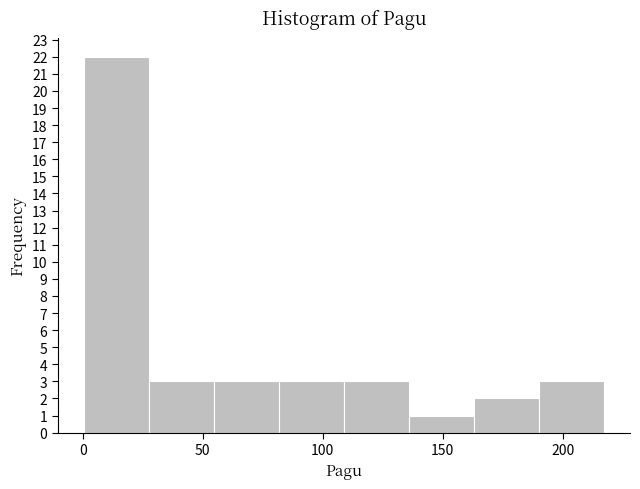

Over which range of the x-axis is the bar tallest?

0 to 30